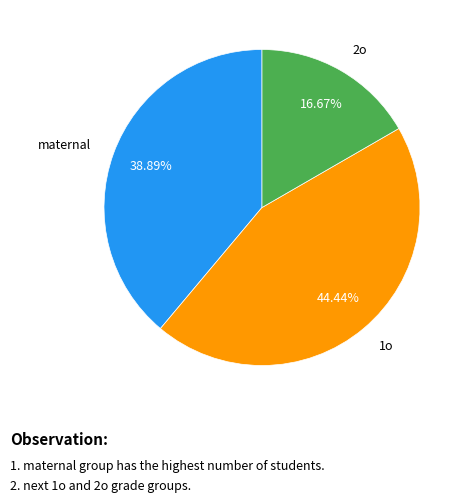

Is there a majority slice in this chart?

No